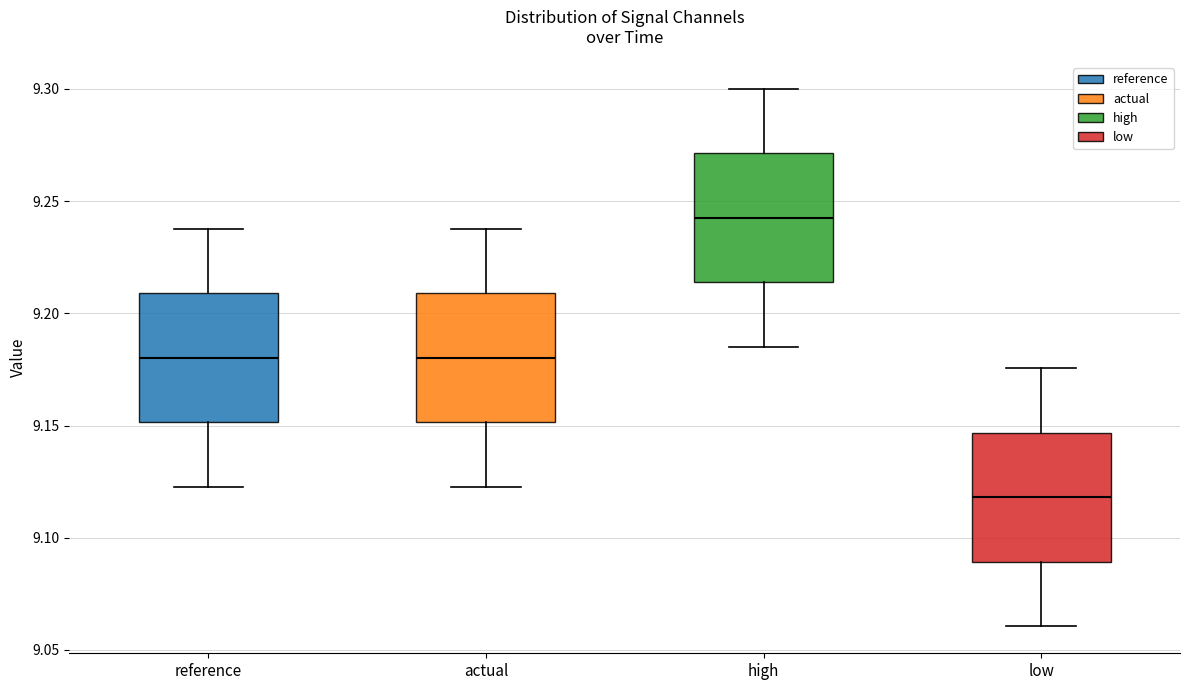

Which box has the lowest median line?

low